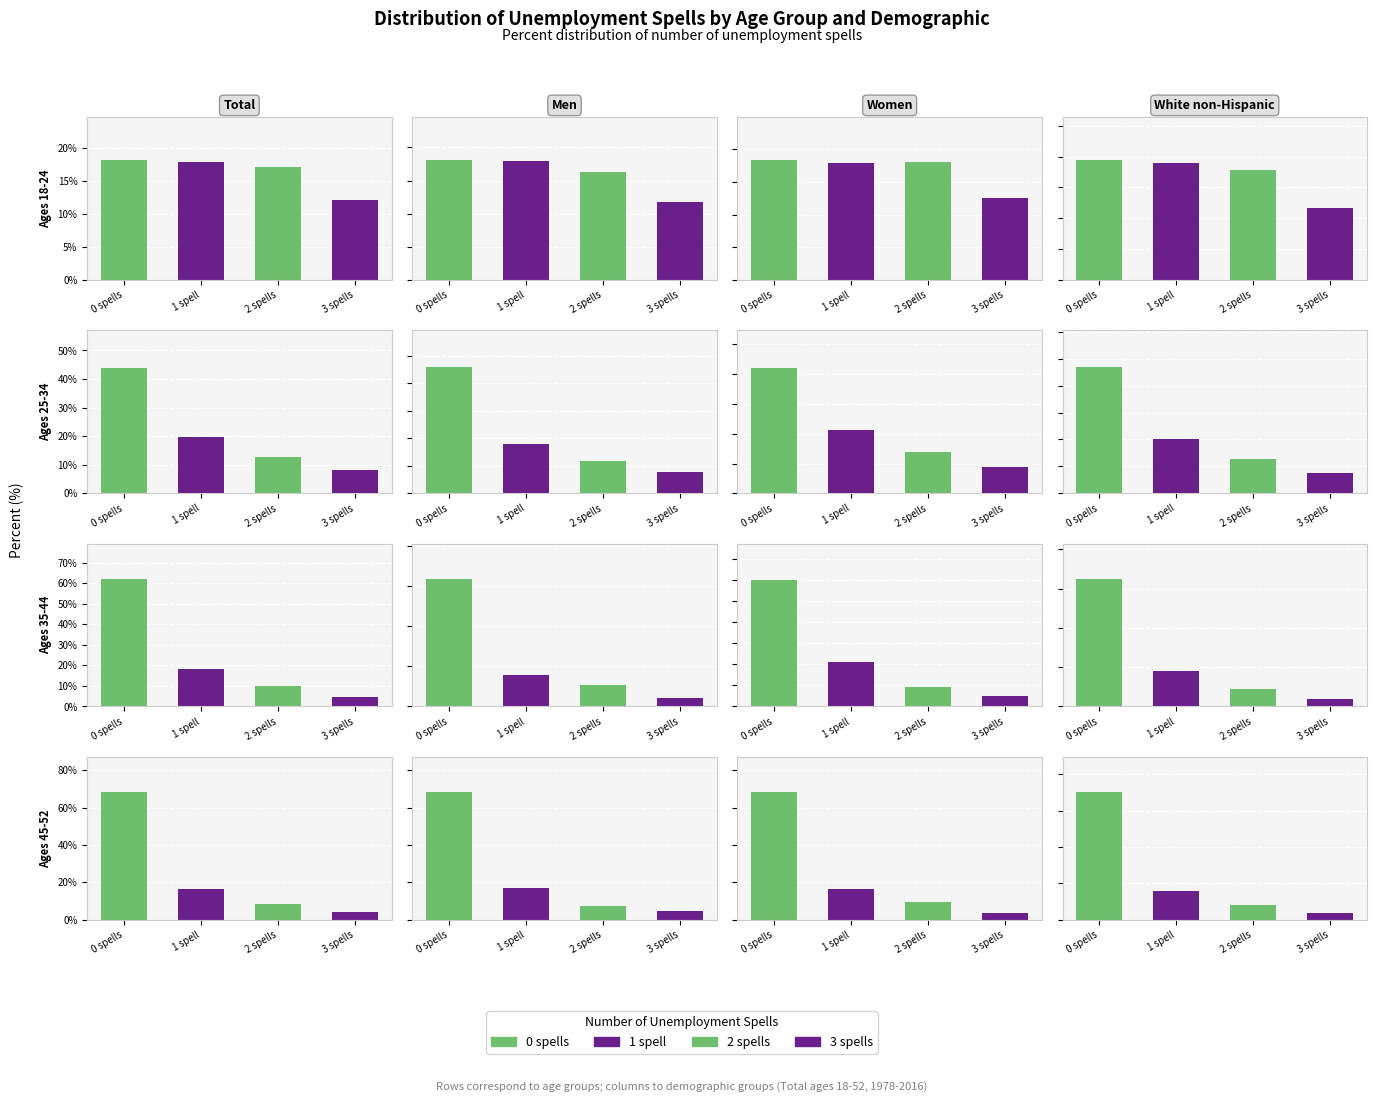

The 3 spells series shows 7.8 at Ages 35-44. True or false?

False